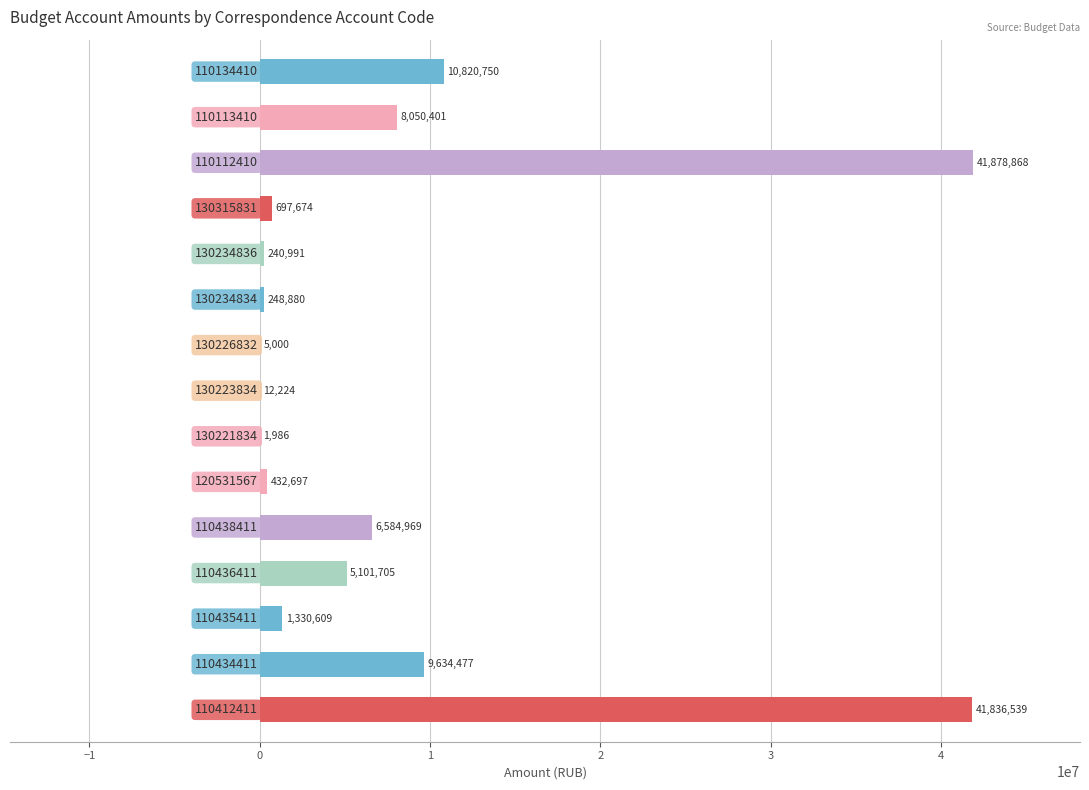

Does the chart contain stacked bars?

No